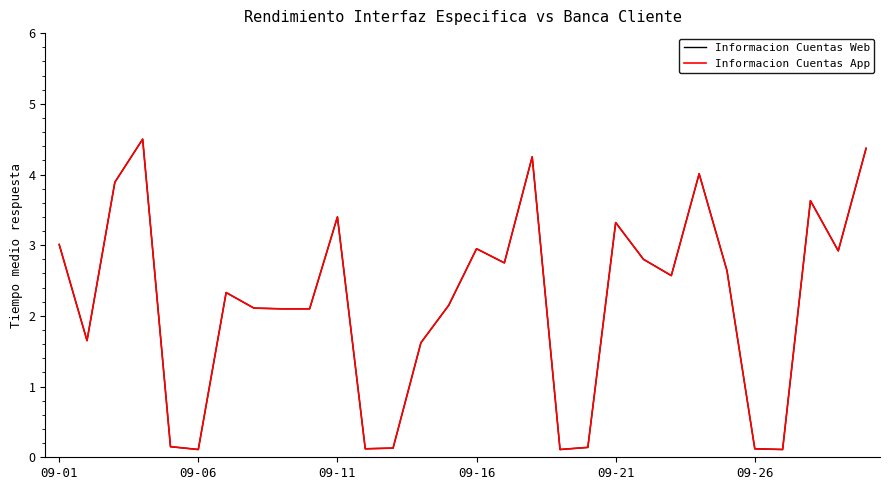

True or false: Informacion Cuentas App and Informacion Cuentas Web cross at least once.

False